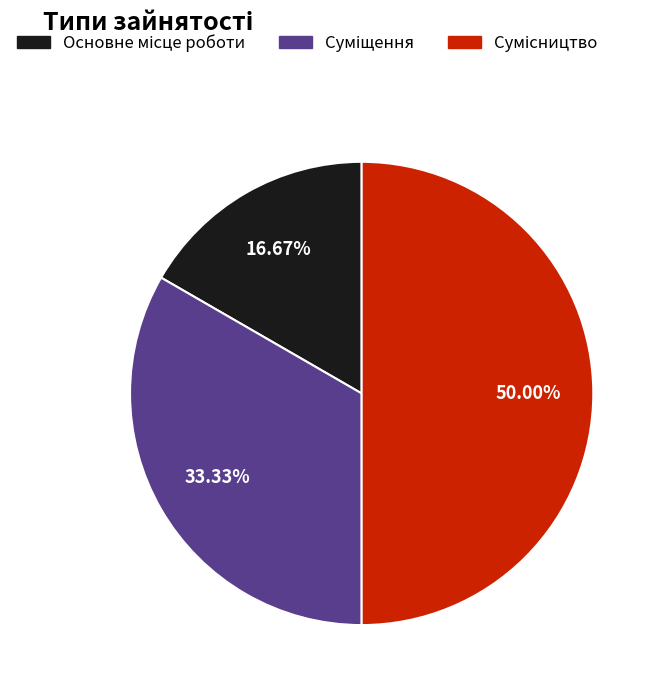

How many segments does this pie chart have?

3